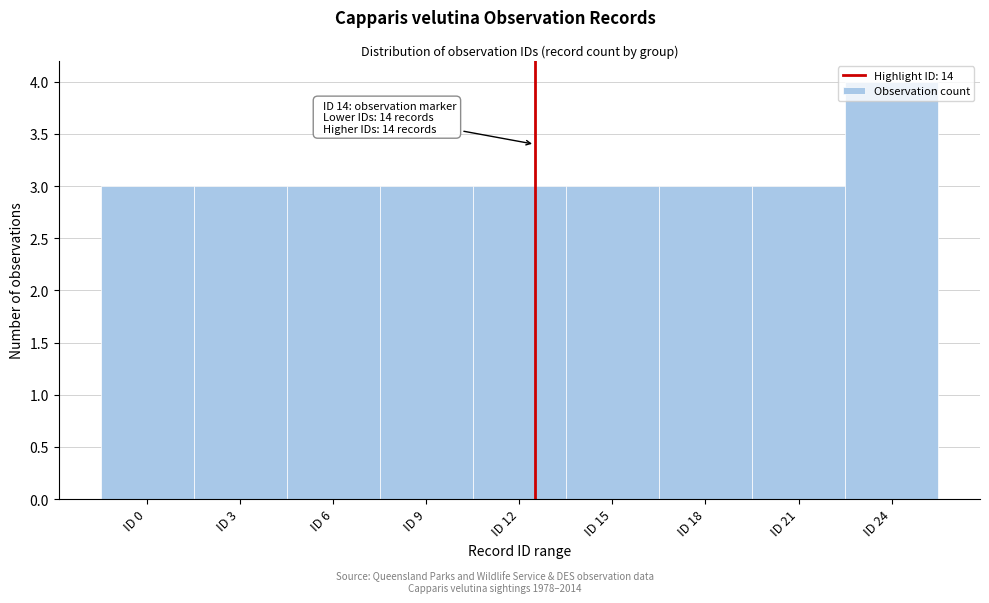

What is the approximate value at ID 18?

3